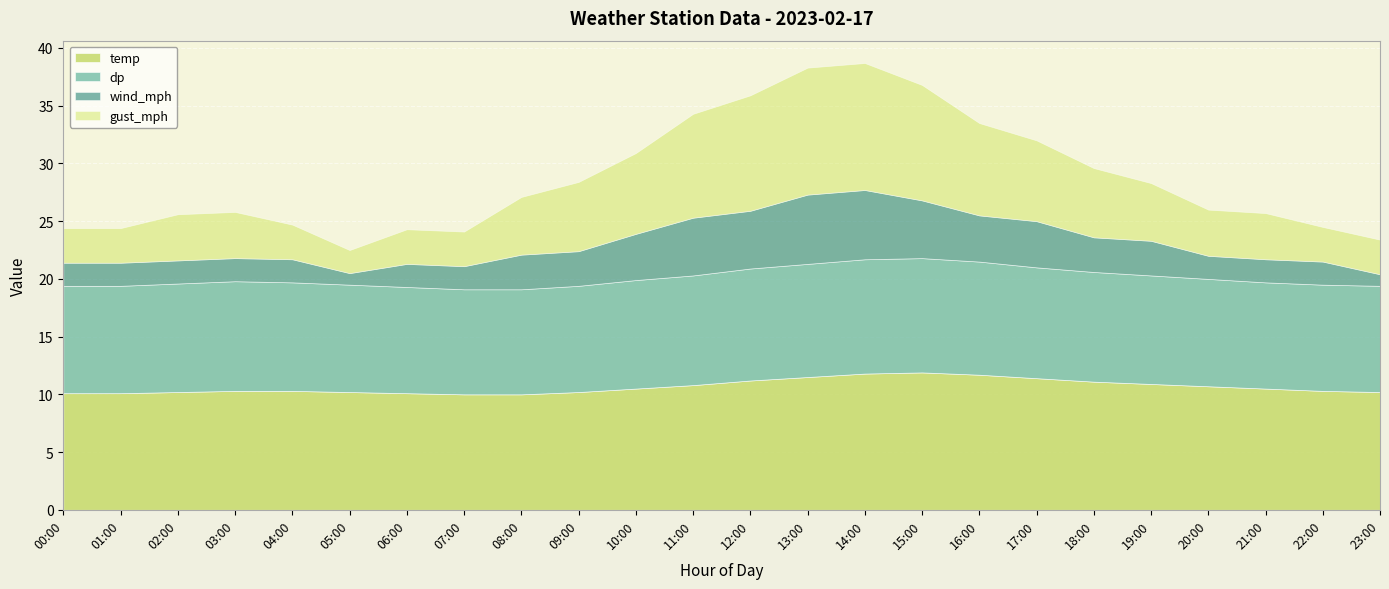

Is the value of gust_mph at 23:00 greater than the value of temp at 12:00?

No